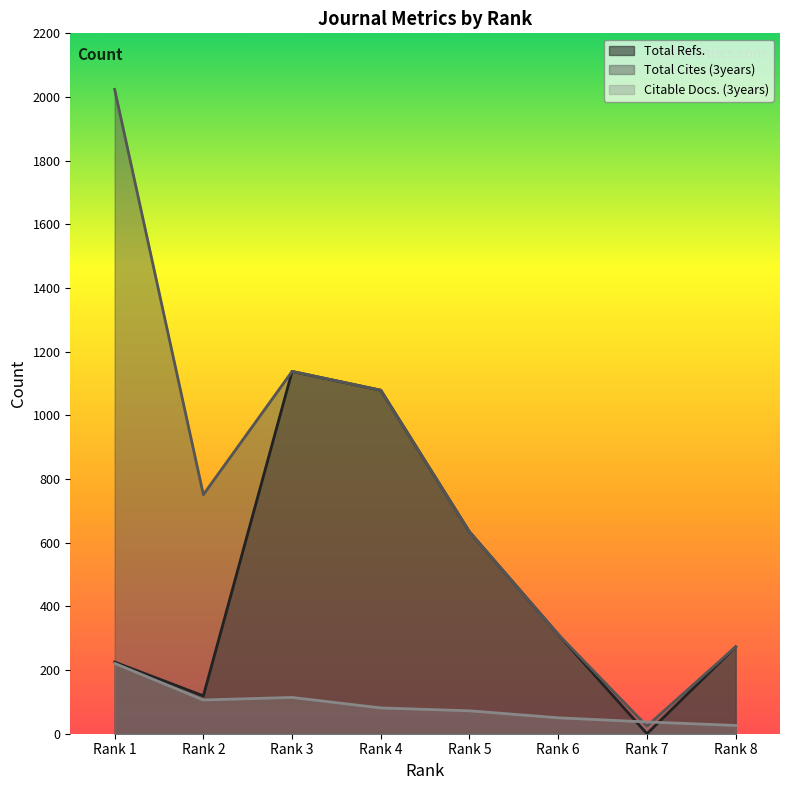

In Total Cites (3years), how many points are lower than both neighbors (excluding endpoints)?

2